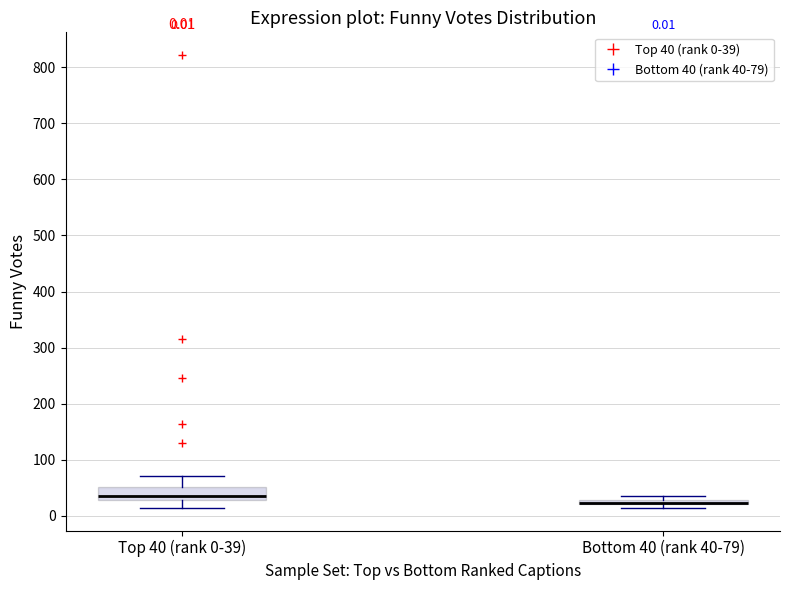

Which box is the tallest, from its lower edge to its upper edge?

Top 40 (rank 0-39)